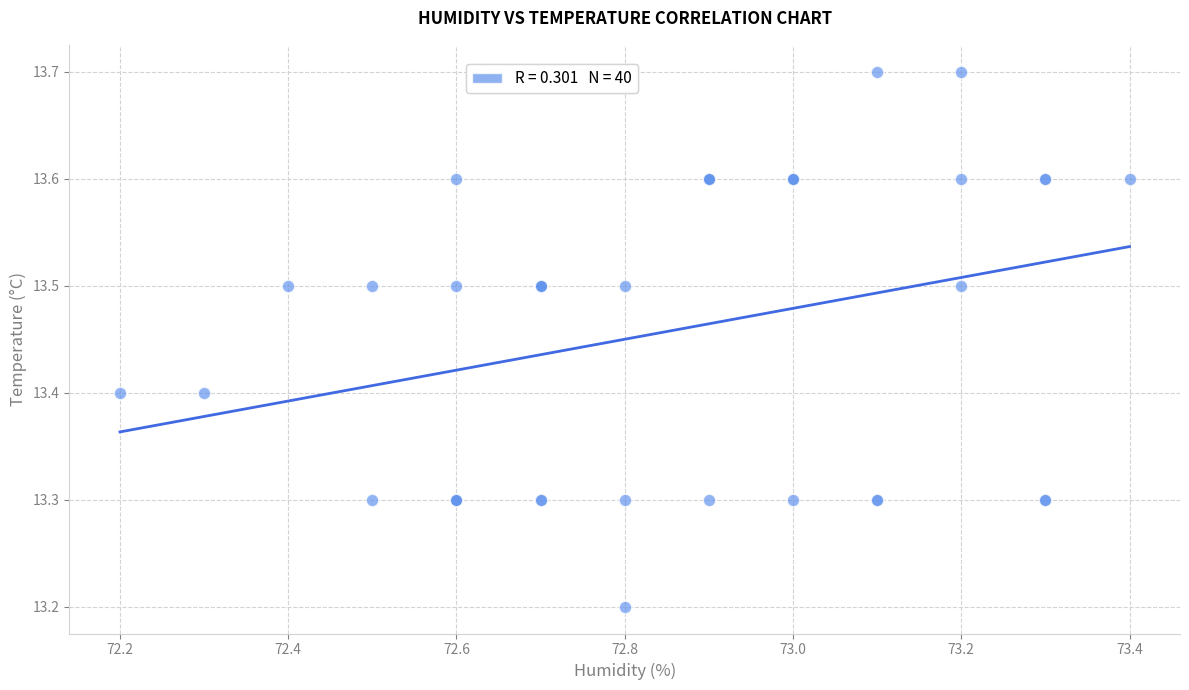

What Y value in the scatter plot is closest to 13?

13.2